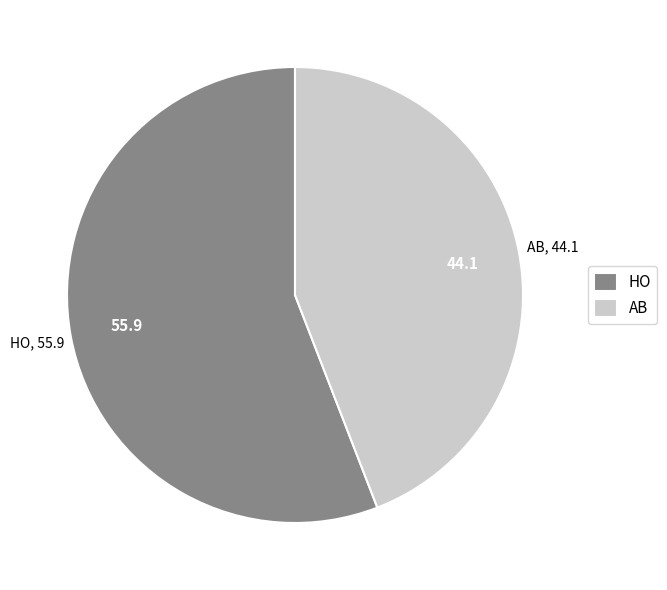

Between AB and HO, which is larger?

HO